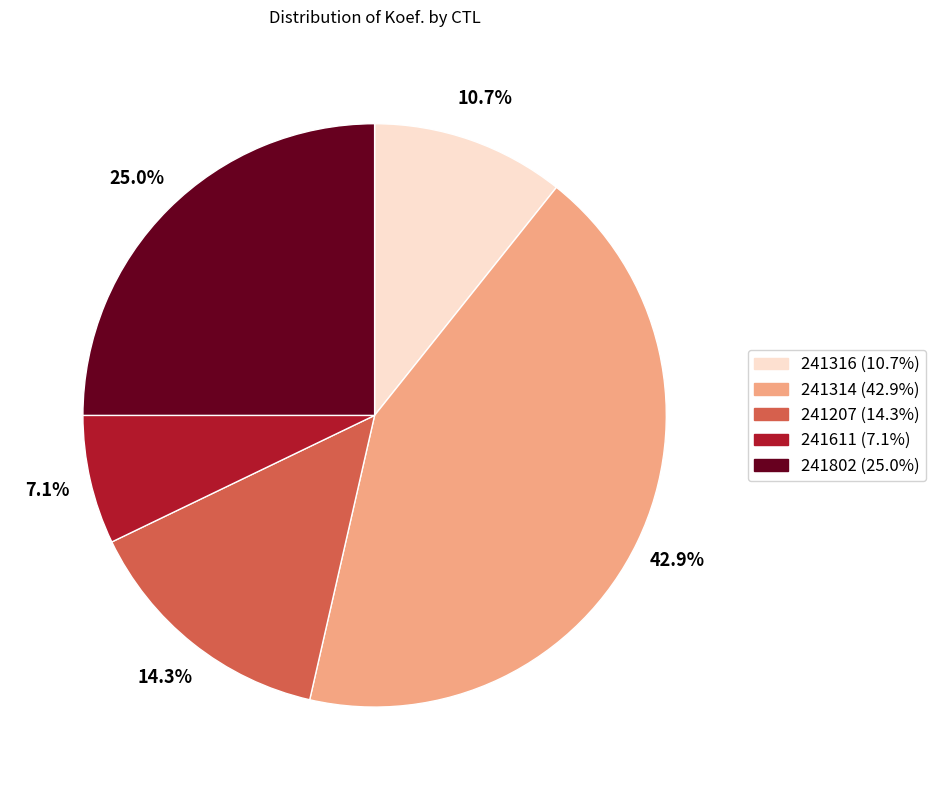

Approximately how many times larger is the value at 241314 (42.9%) compared to 241611 (7.1%)?

6.0